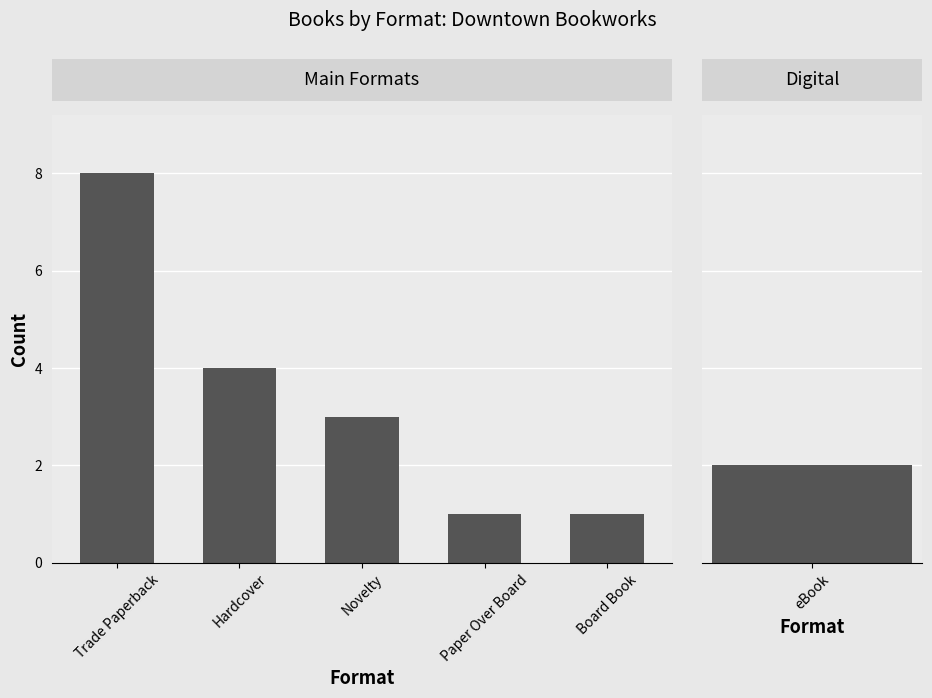

What is the label of the 5th bar from the right?

Trade Paperback